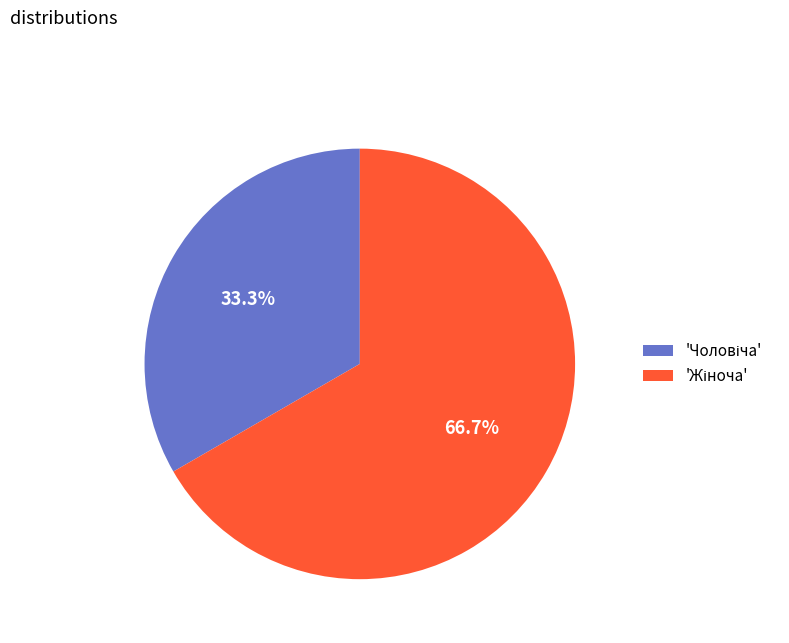

Does any single category account for the majority?

Yes